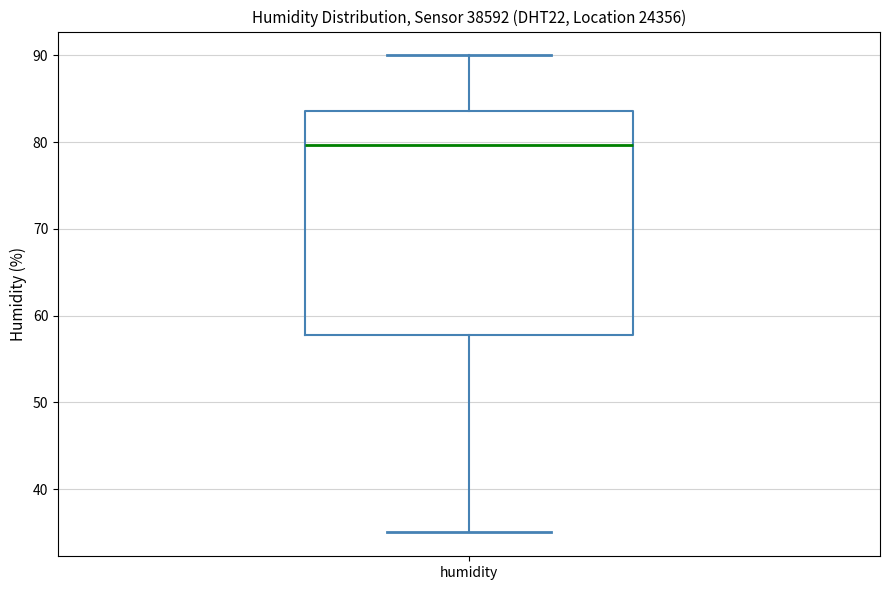

Read this box plot against the y-axis: the position of the median line, the range covered by the box, and the ends of both whiskers. The values are not printed on the chart, so give them approximately, as read against the axis.

median 80, box 58 to 84, whiskers 35 to 90